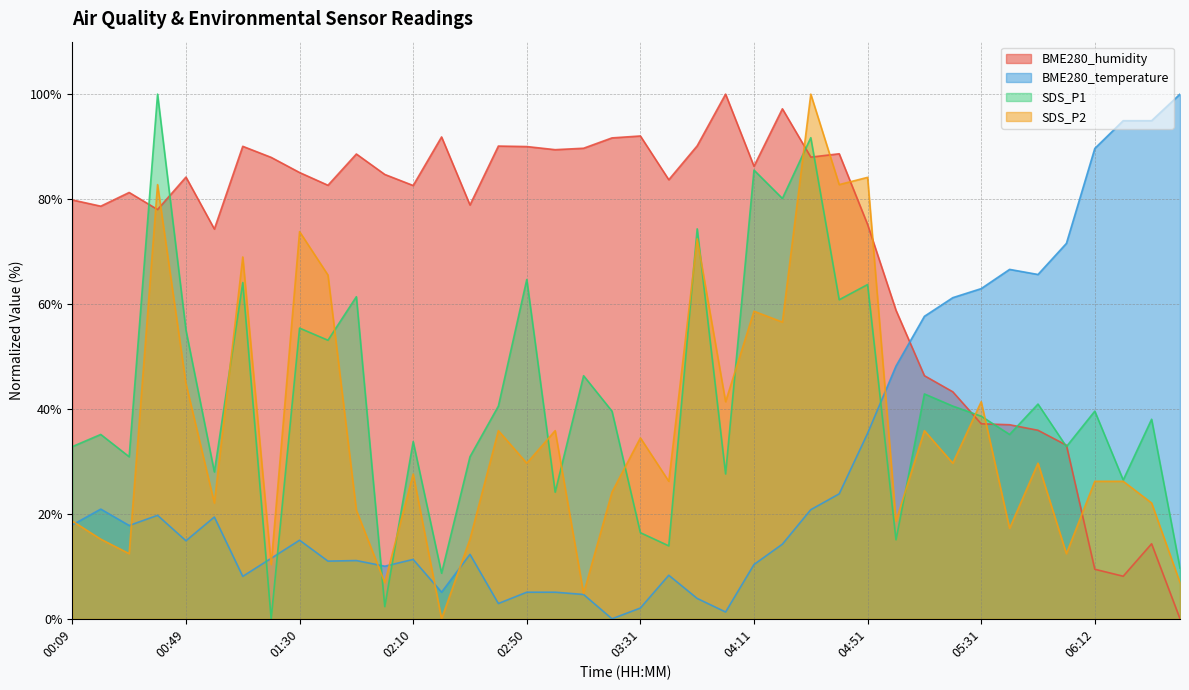

How many values in the BME280_temperature series exceed 14?

22